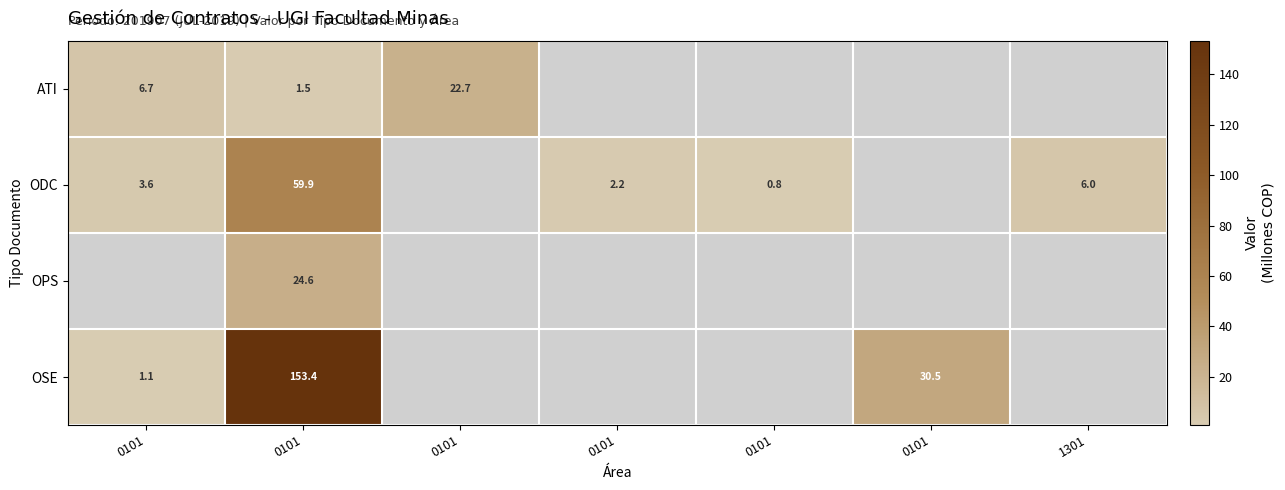

Which category has the highest value across all series?

0101